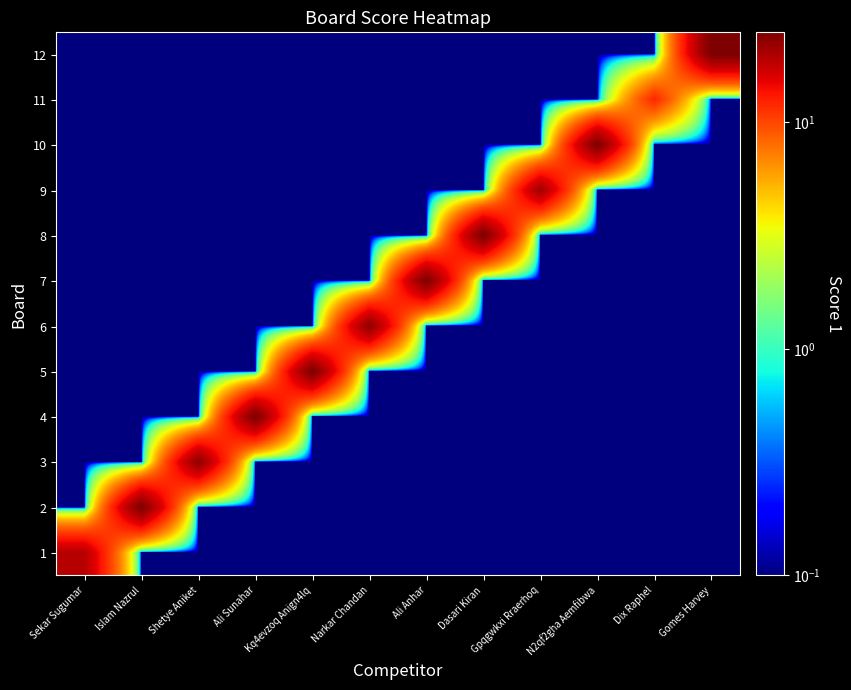

What is the greatest value displayed?

25.0